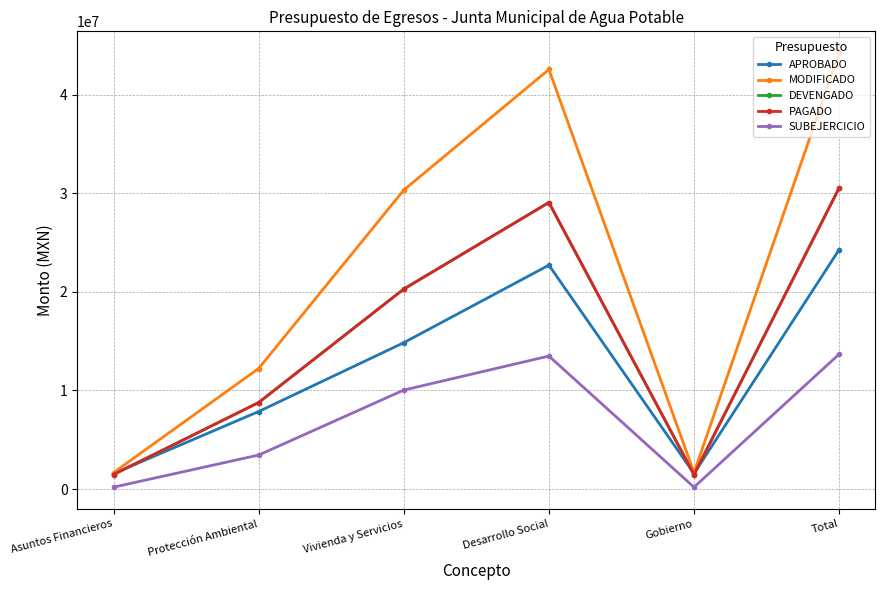

Between which two adjacent categories do APROBADO and PAGADO first intersect?

Asuntos Financieros and Protección Ambiental